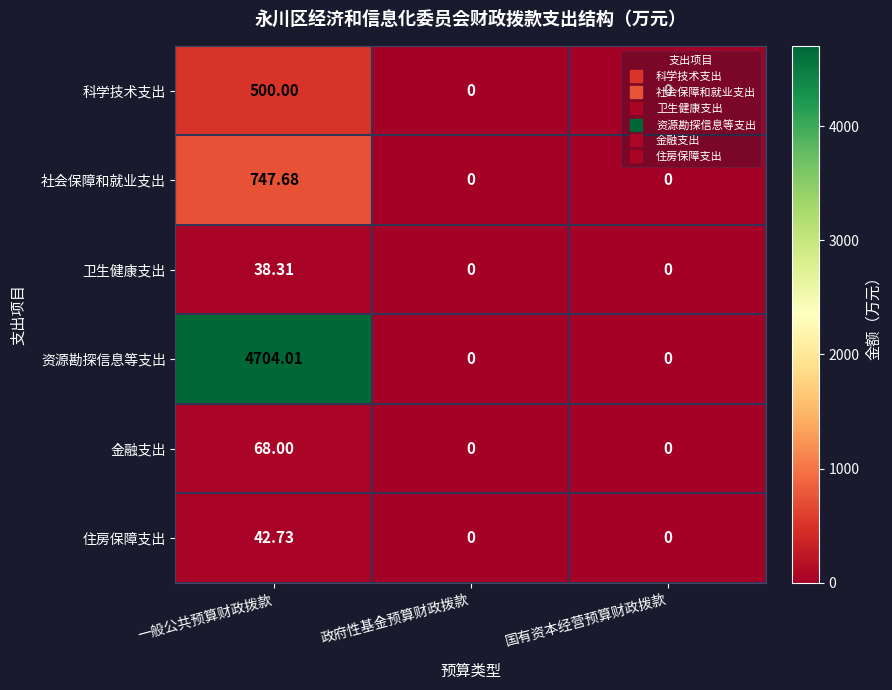

Which series has the largest range (max minus min)?

资源勘探信息等支出